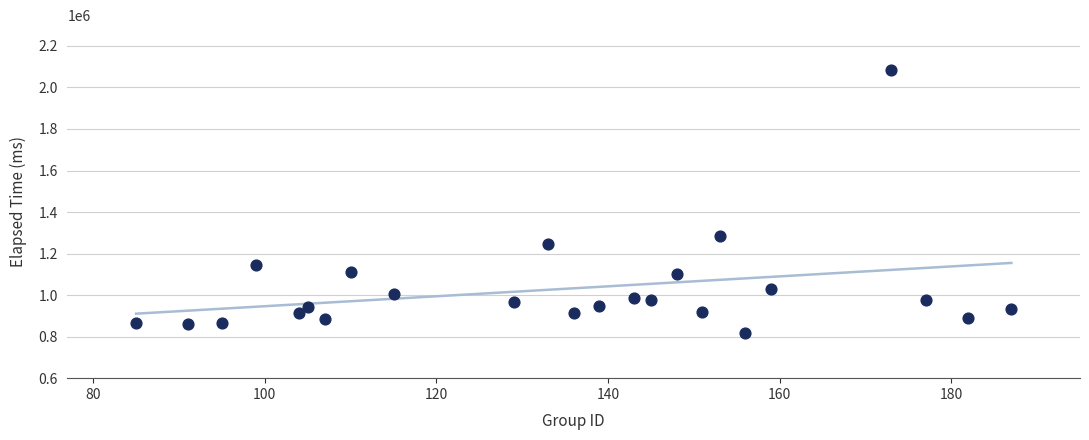

What Y value in the scatter plot is closest to 1451373?

1284439